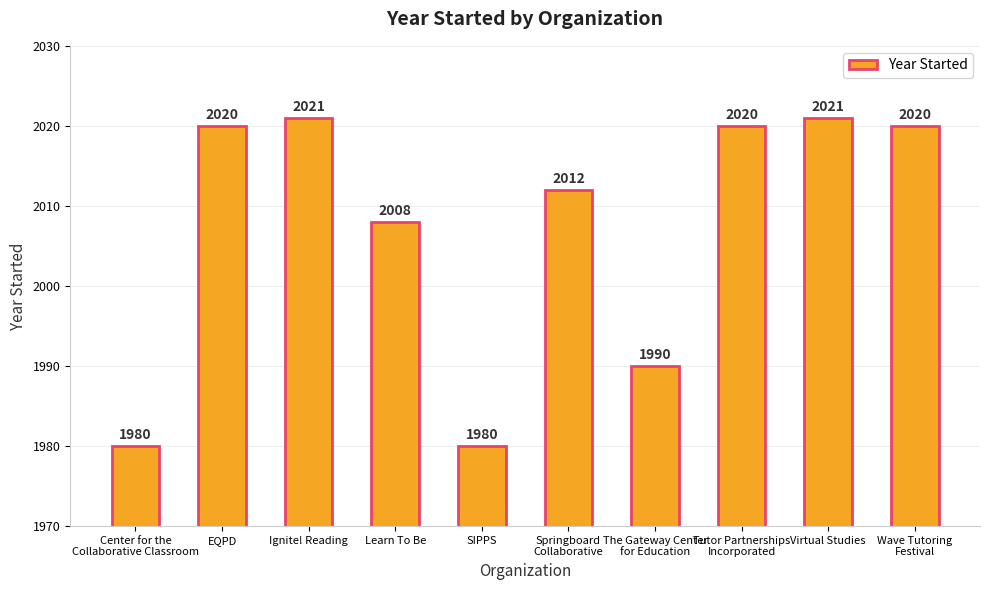

Reading left to right, extract all data points from this chart.

Center for the
Collaborative Classroom=1980	EQPD=2020	Ignite! Reading=2021	Learn To Be=2008	SIPPS=1980	Springboard
Collaborative=2012	The Gateway Center
for Education=1990	Tutor Partnerships
Incorporated=2020	Virtual Studies=2021	Wave Tutoring
Festival=2020